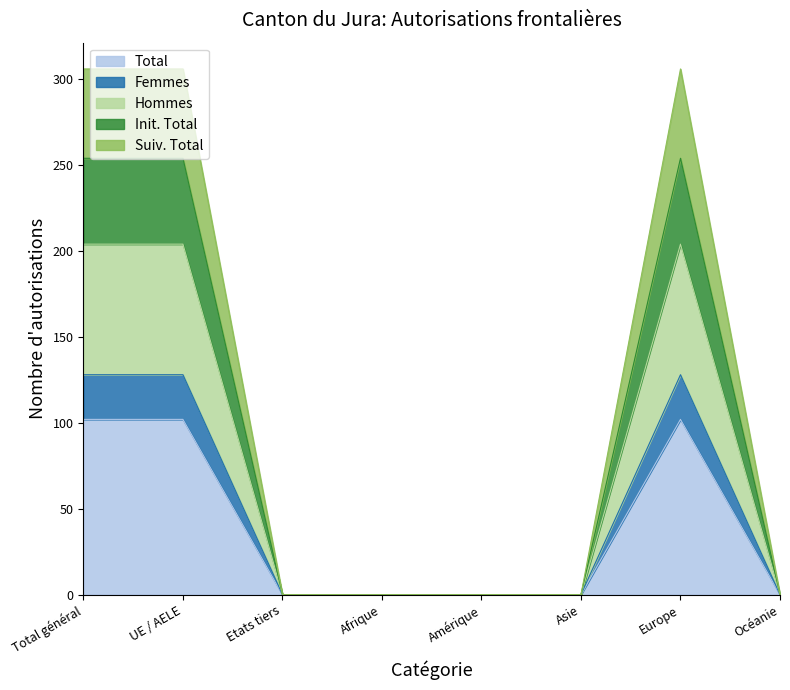

Which category has the highest value across all series?

Total général